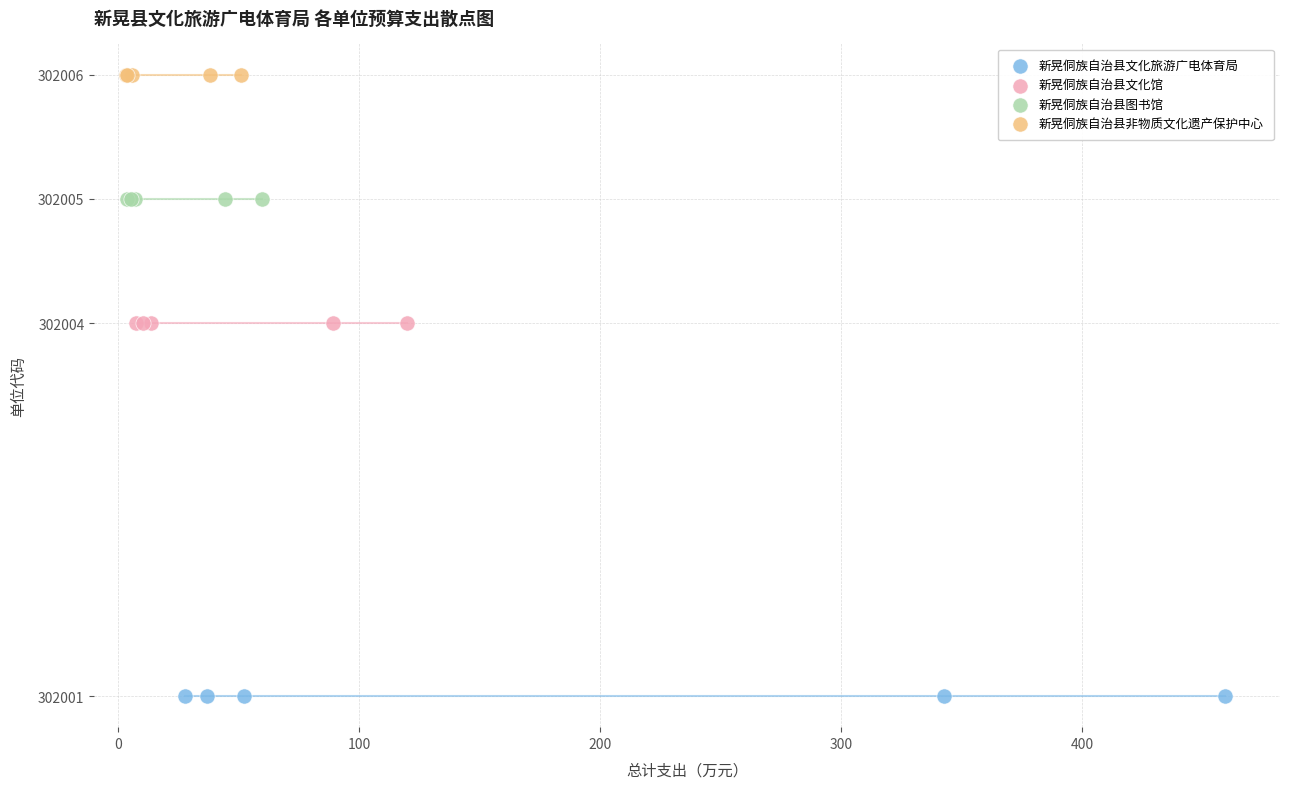

Which series reaches the maximum Y coordinate?

新晃侗族自治县非物质文化遗产保护中心